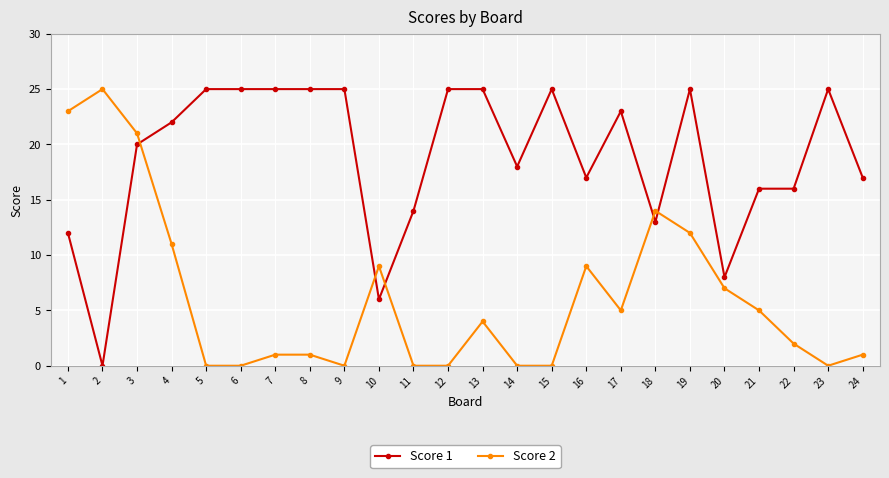

What is the average value of the Score 2 series?

6